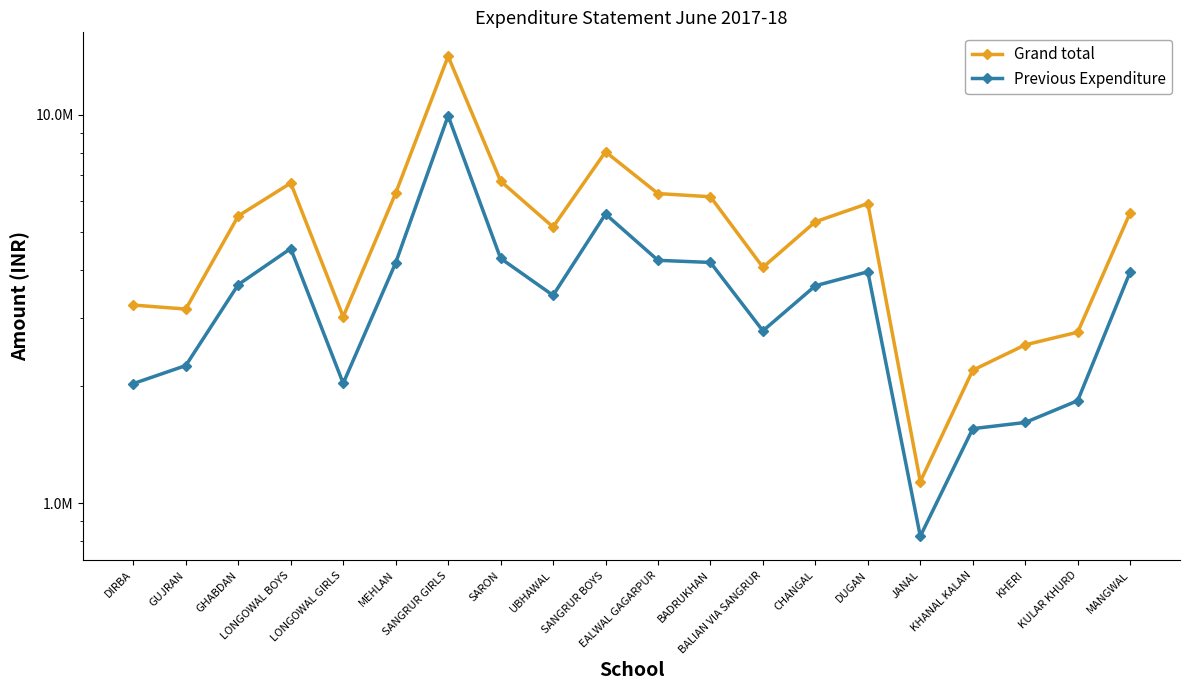

Between LONGOWAL BOYS and SARON, which series saw the biggest shift?

Previous Expenditure